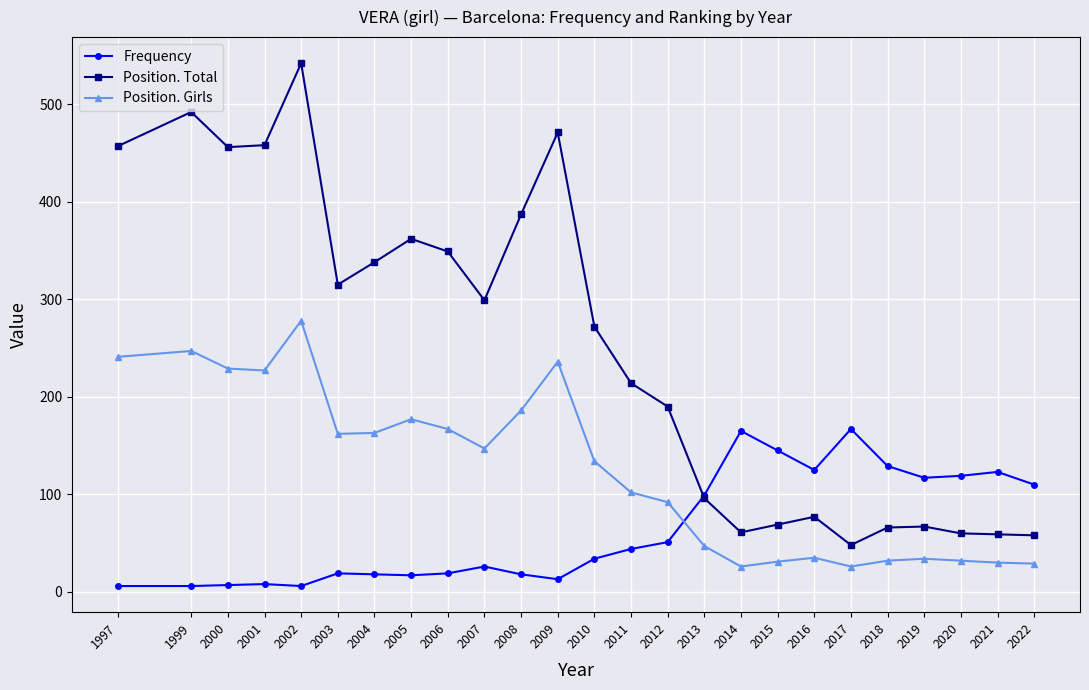

List the series in order of their overall mean, lowest first.

Frequency, Position. Girls, Position. Total